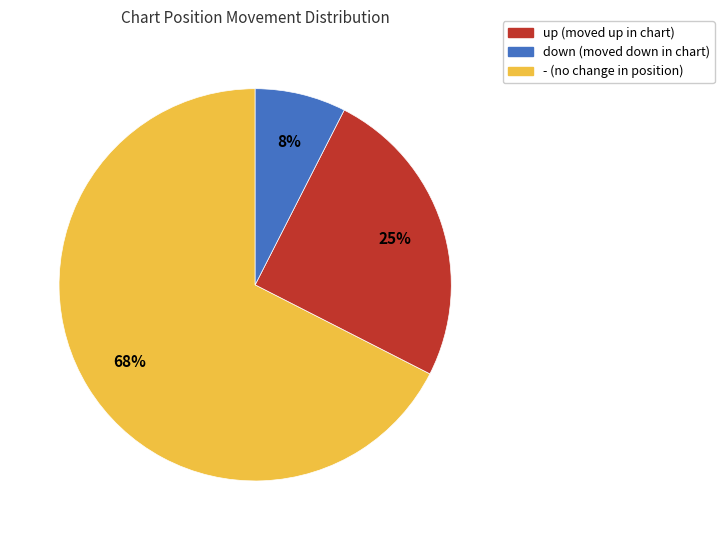

Which has a higher value, down or -?

down